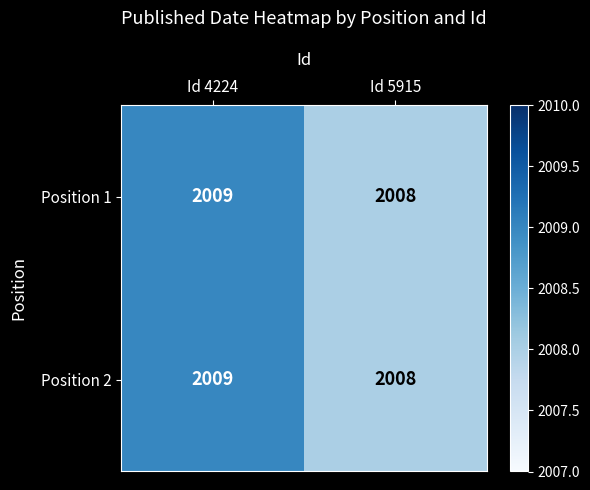

Reading right to left, what are all the values shown in this chart?

Position 1: 2008	2009
Position 2: 2008	2009